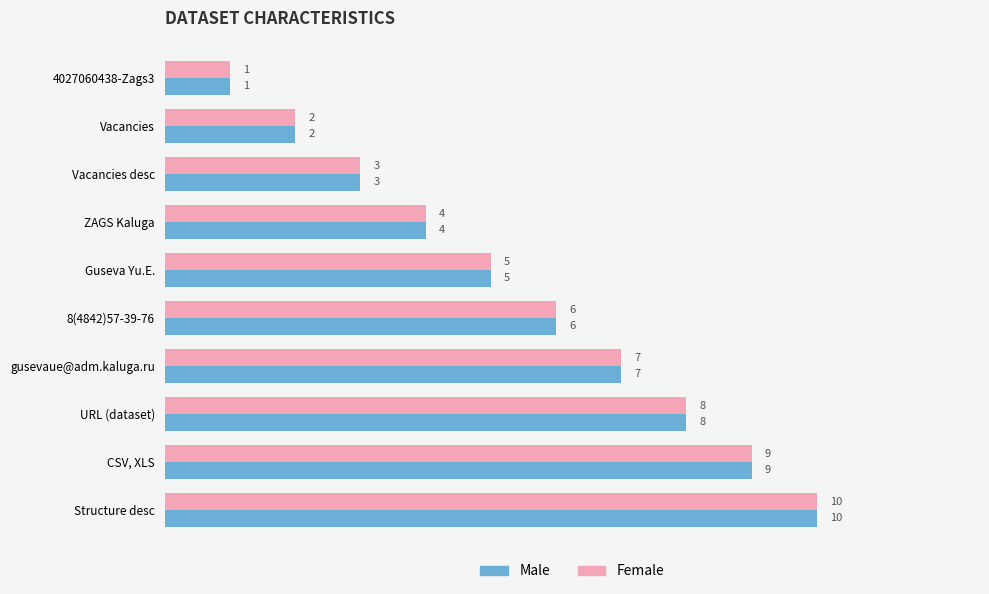

At which category is the sum across all series the highest?

Structure desc